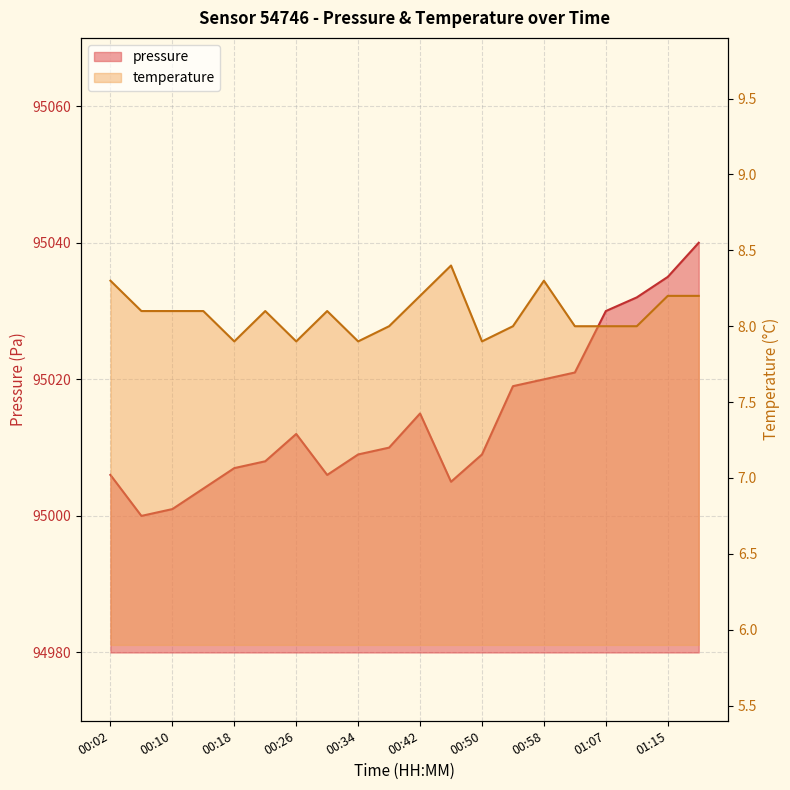

At which label is temperature closest to 8?

00:38